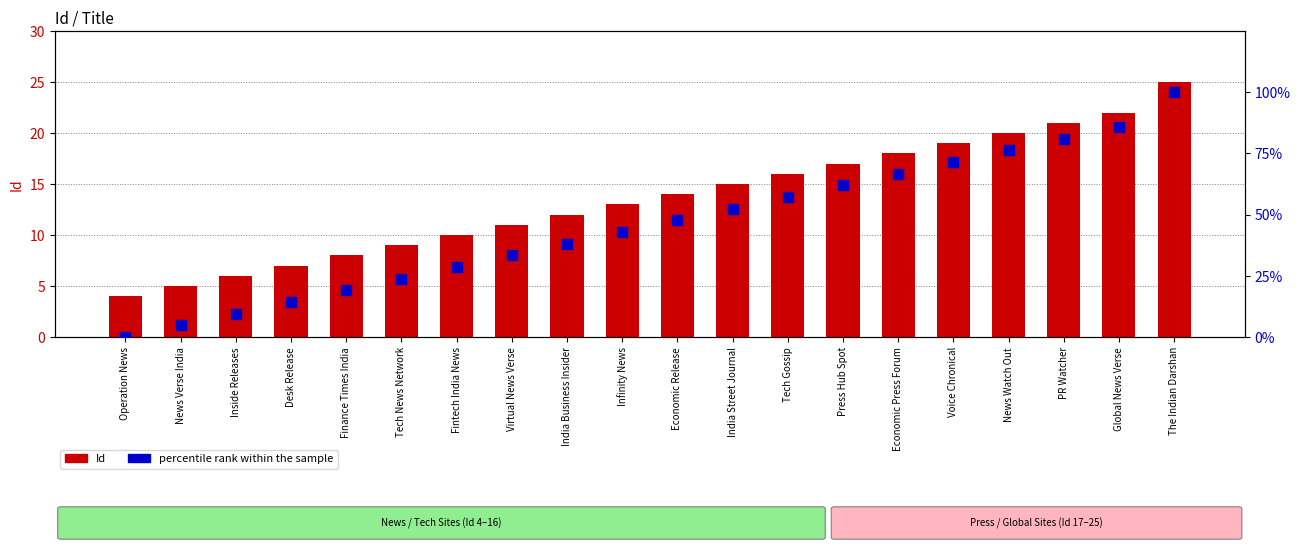

Which series has the largest total across all categories?

percentile rank within the sample